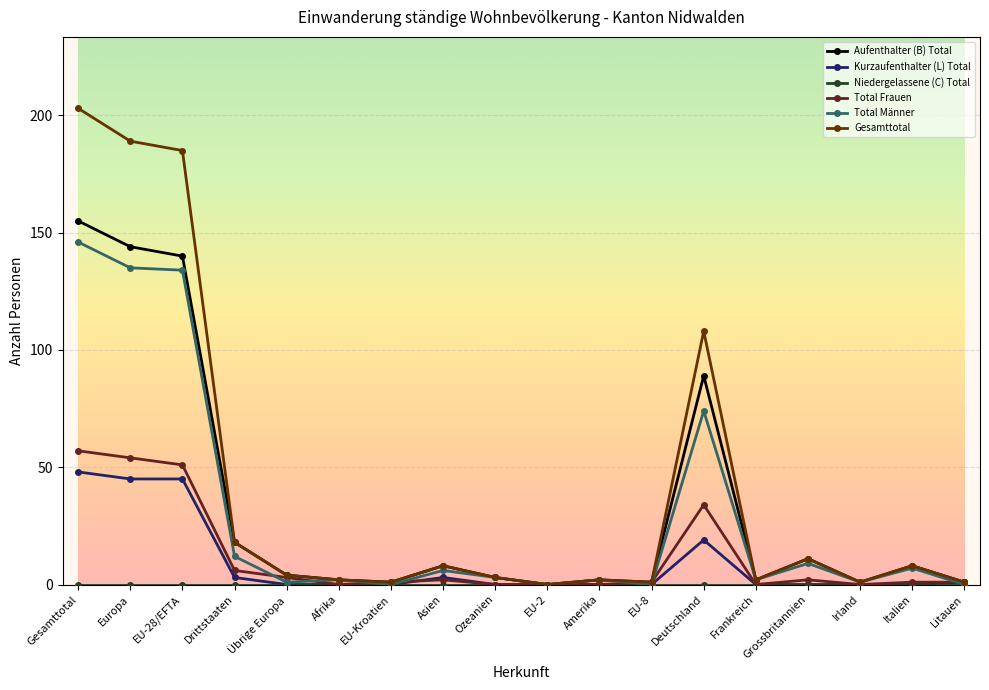

What is the label of the 1st point from the left?

Gesamttotal